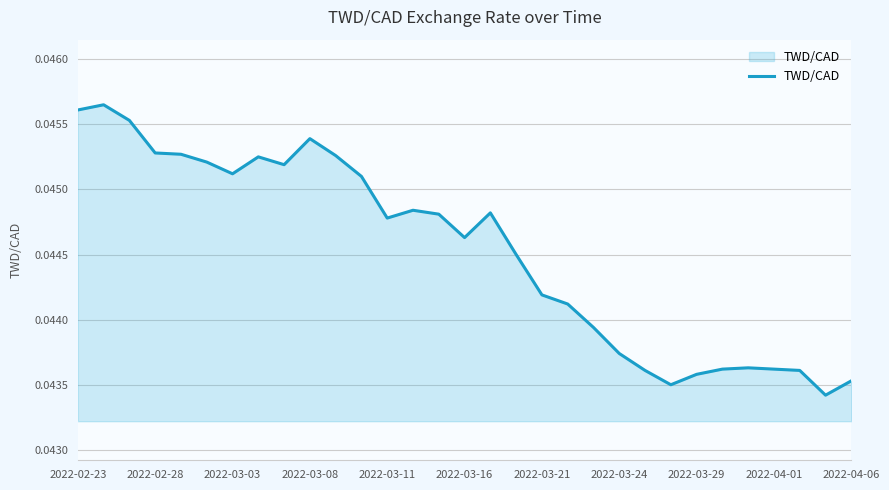

How many series are shown in this chart?

1